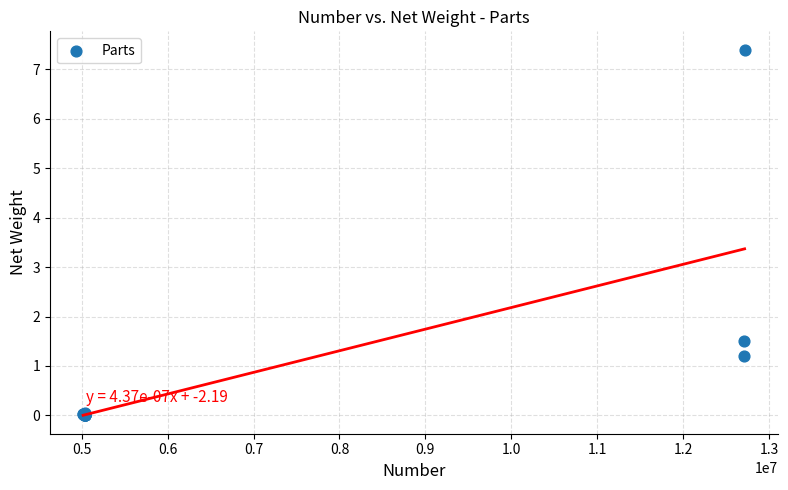

What Y value in the scatter plot is closest to 3?

1.5